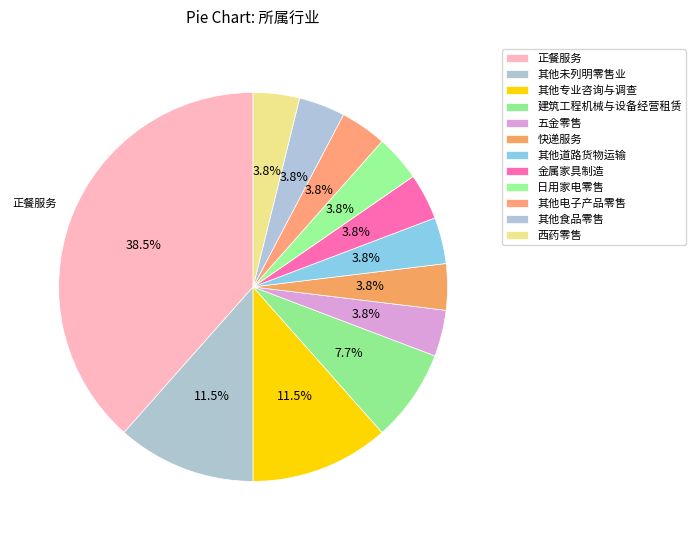

Do 日用家电零售 and 其他电子产品零售 together represent more than half of the pie?

No